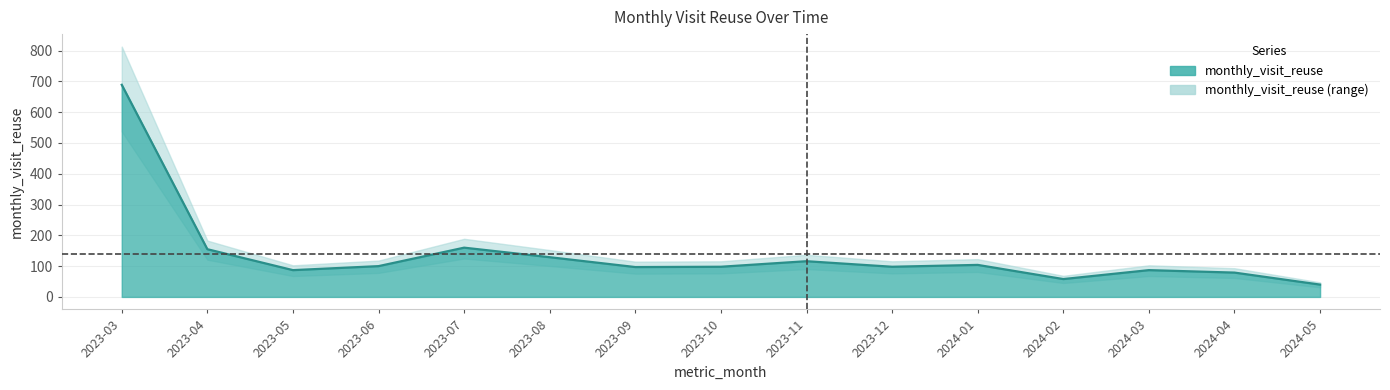

List the labels in order of value, largest first.

2023-03, 2023-07, 2023-04, 2023-08, 2023-11, 2024-01, 2023-06, 2023-10, 2023-12, 2023-09, 2023-05, 2024-03, 2024-04, 2024-02, 2024-05